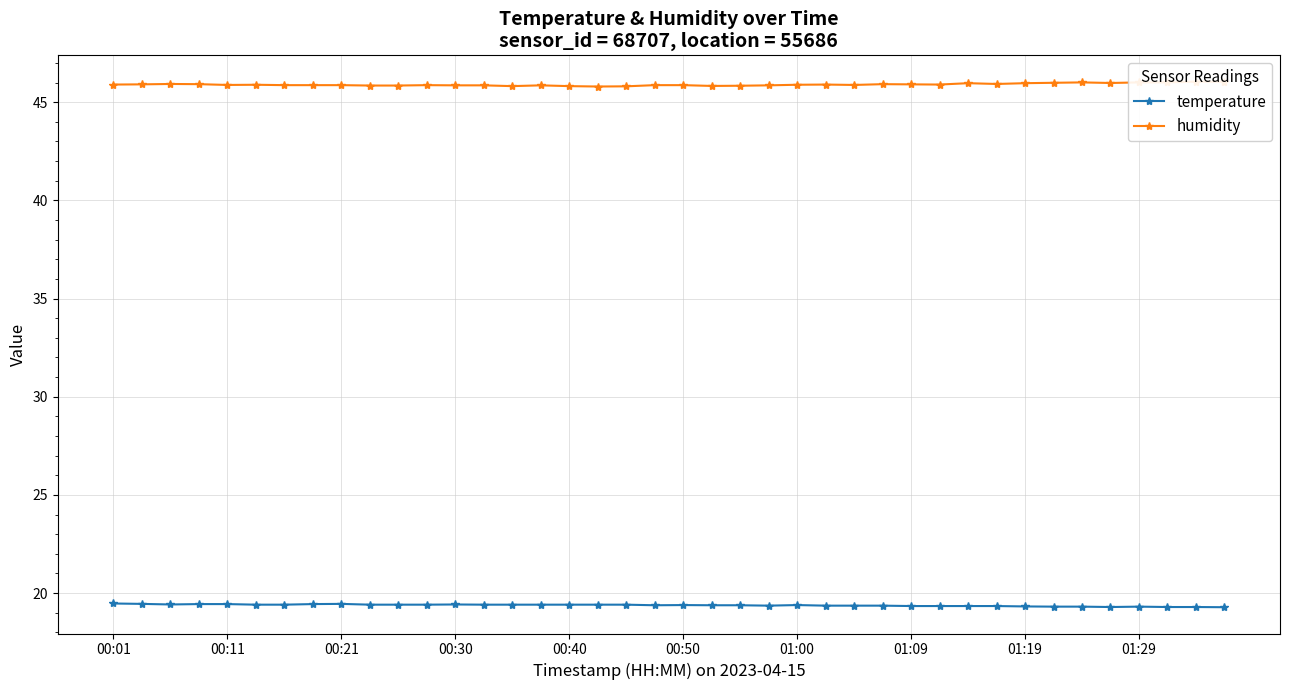

List the series in order of their peak value, lowest first.

temperature, humidity